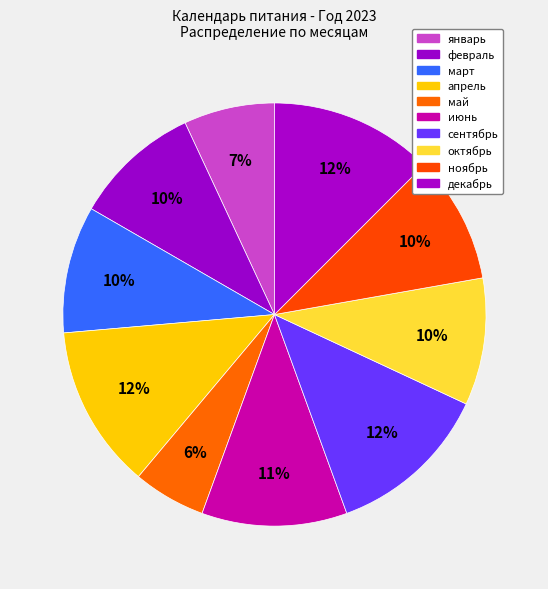

The май slice represents 1% of the pie. True or false?

False